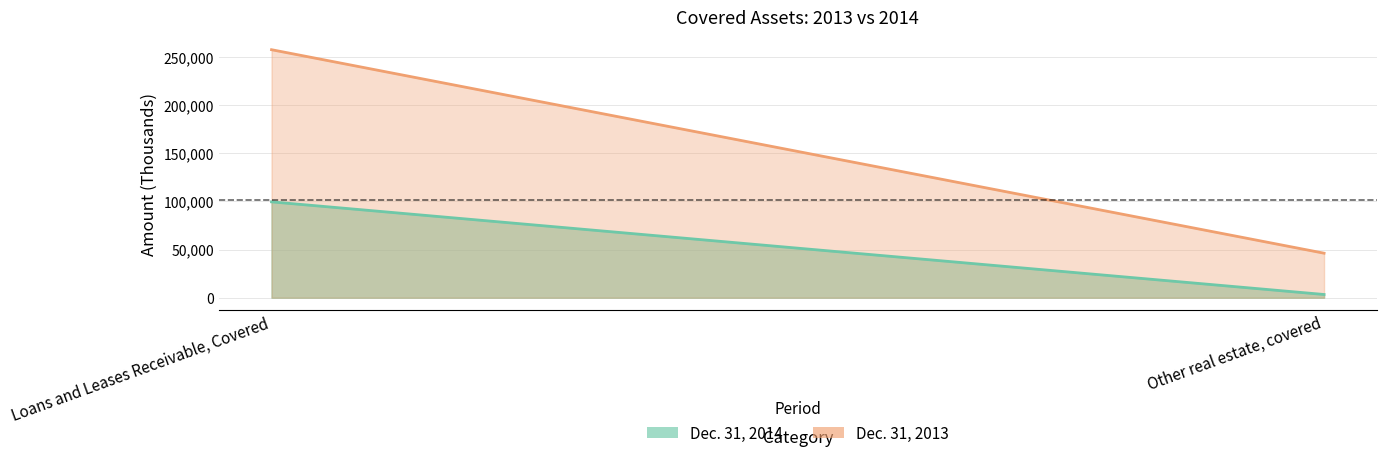

What is the difference between the maximum and minimum values in the 2013 series?

211272